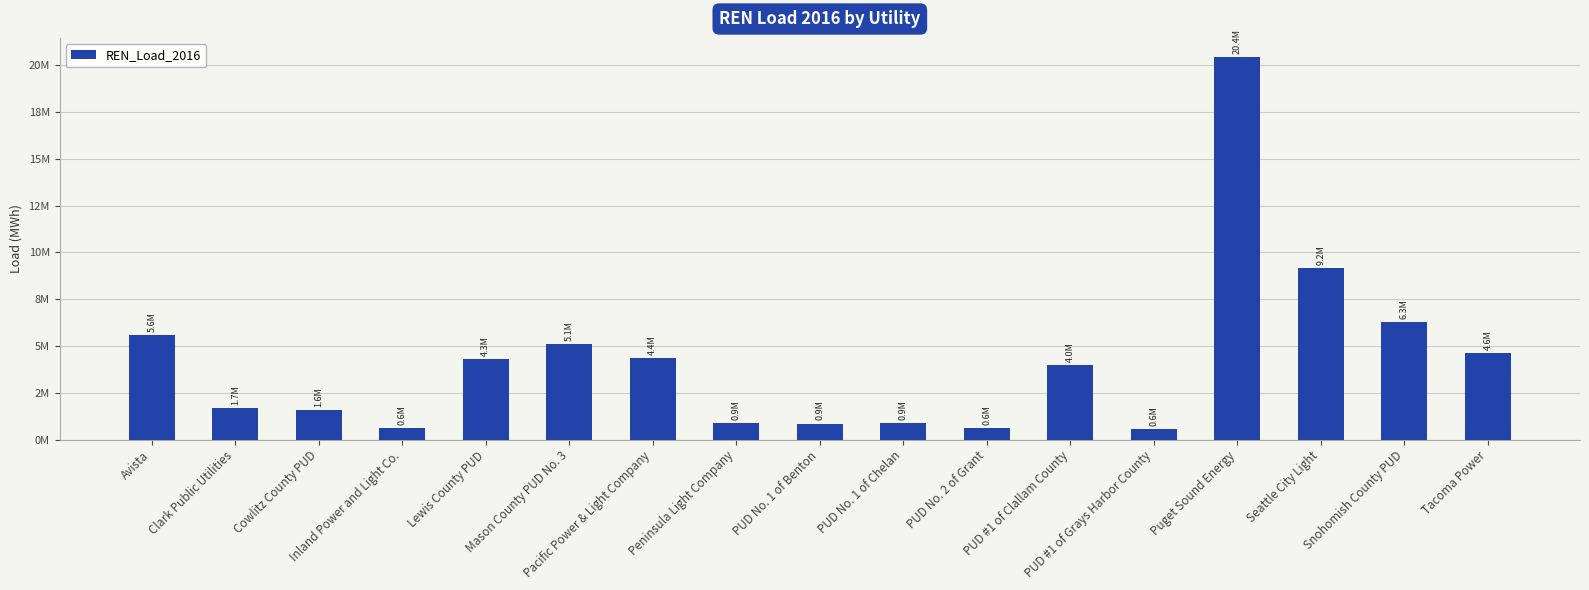

Rank the categories by value from lowest to highest.

PUD #1 of Grays Harbor County, Inland Power and Light Co., PUD No. 2 of Grant, PUD No. 1 of Benton, Peninsula Light Company, PUD No. 1 of Chelan, Cowlitz County PUD, Clark Public Utilities, PUD #1 of Clallam County, Lewis County PUD, Pacific Power & Light Company, Tacoma Power, Mason County PUD No. 3, Avista, Snohomish County PUD, Seattle City Light, Puget Sound Energy